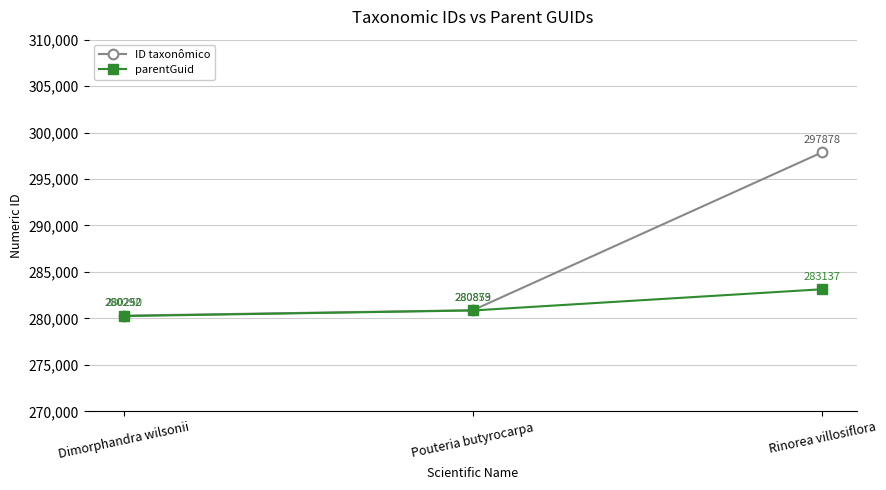

Rank the series by their maximum value, from lowest to highest.

parentGuid, ID taxonômico